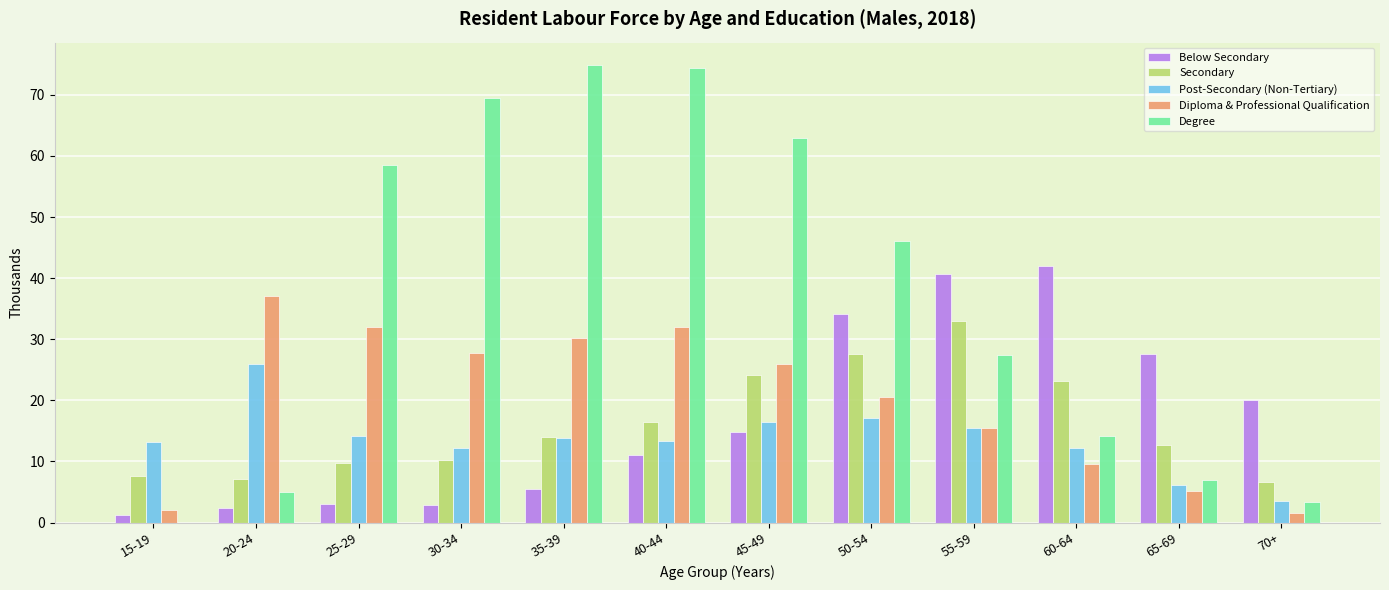

Between 20-24 and 30-34, which series saw the biggest shift?

Degree